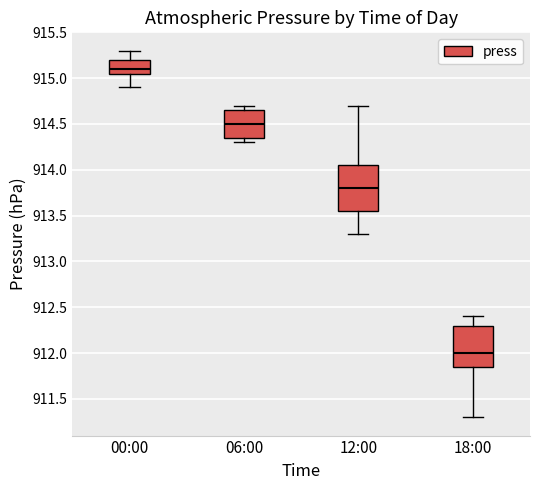

Where is the upper edge of the box for 00:00 on the y-axis? The values are not printed on the chart, so give them approximately, as read against the axis.

915.20